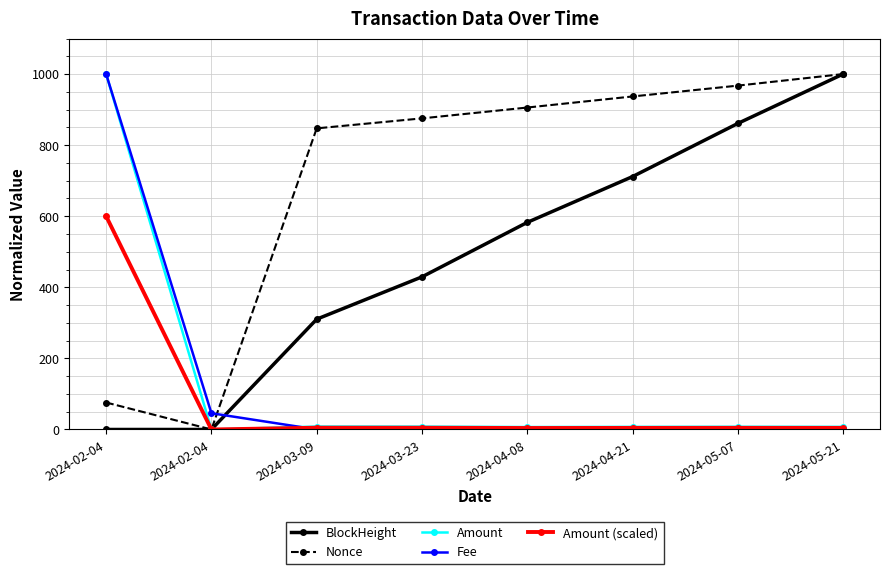

Which series has the widest spread of values?

BlockHeight